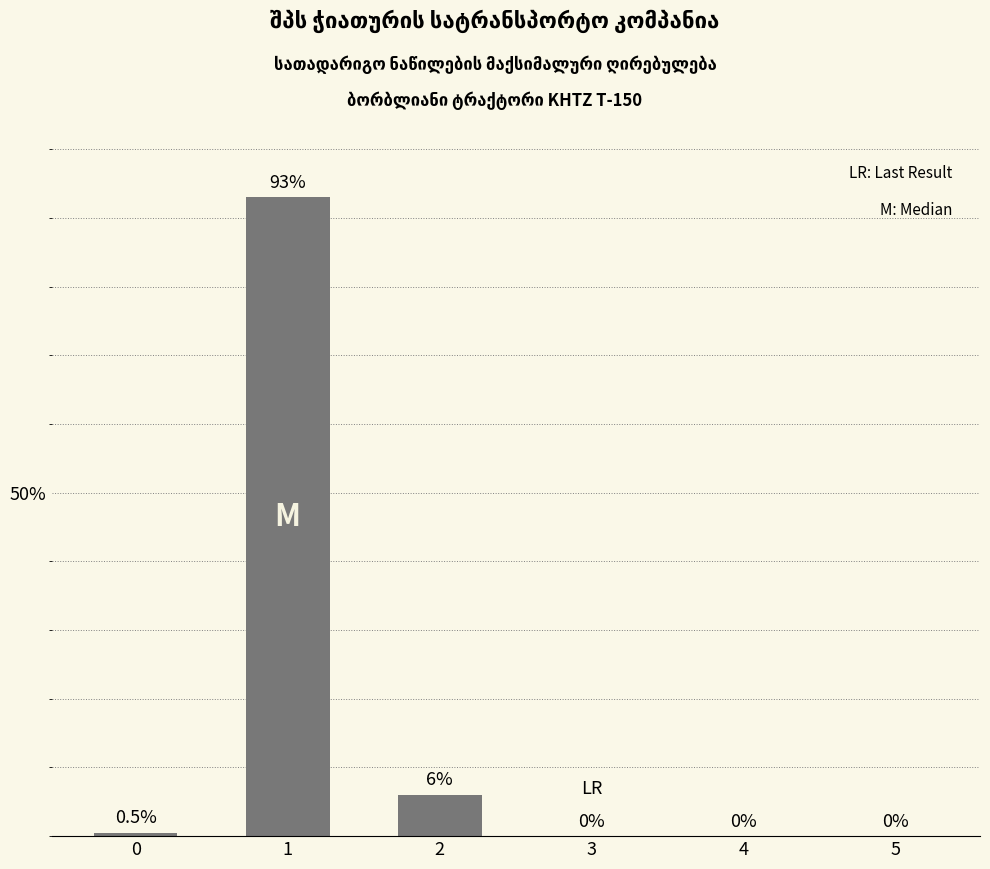

What is the maximum value shown in the chart?

93.0